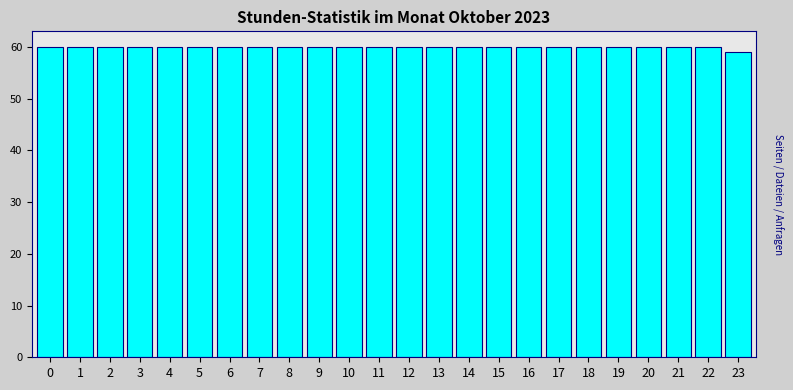

Reading left to right, what are all the values shown in this chart?

0=60	1=60	2=60	3=60	4=60	5=60	6=60	7=60	8=60	9=60	10=60	11=60	12=60	13=60	14=60	15=60	16=60	17=60	18=60	19=60	20=60	21=60	22=60	23=59